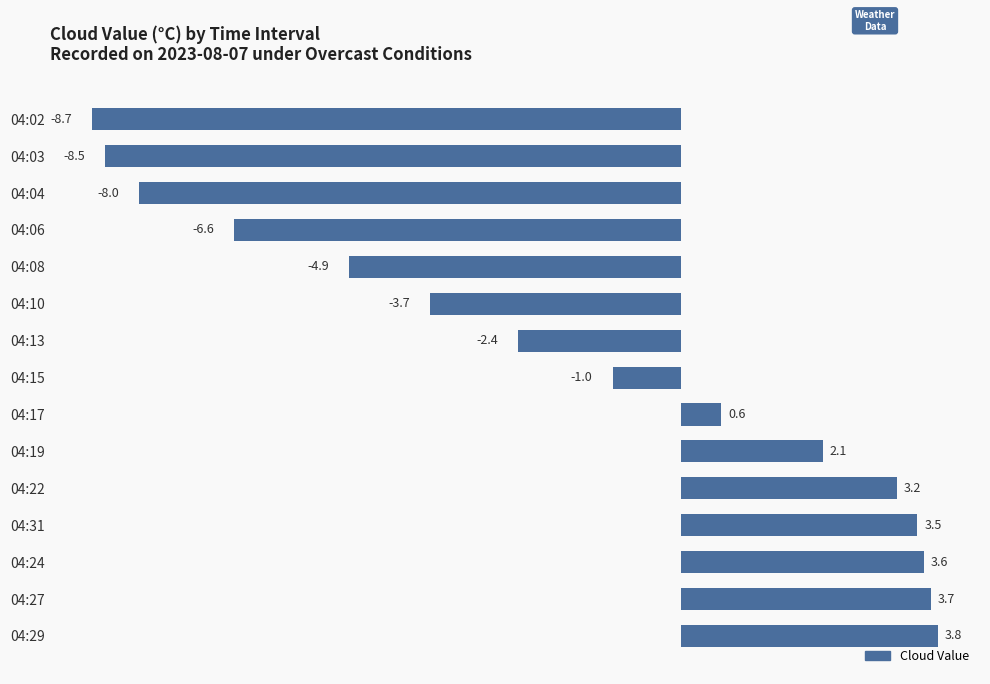

At which label is the value closest to -2?

04:13